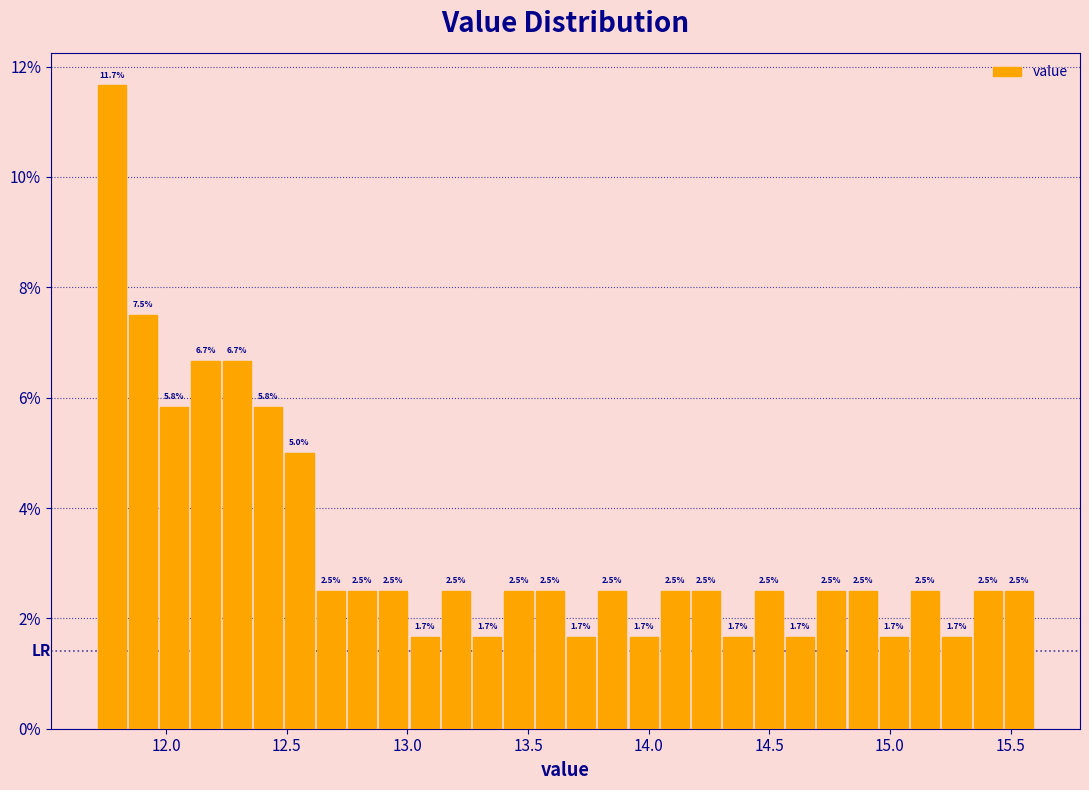

Around what value on the x-axis is the tallest bar? Give the approximate position of its centre, as read against the axis.

11.75